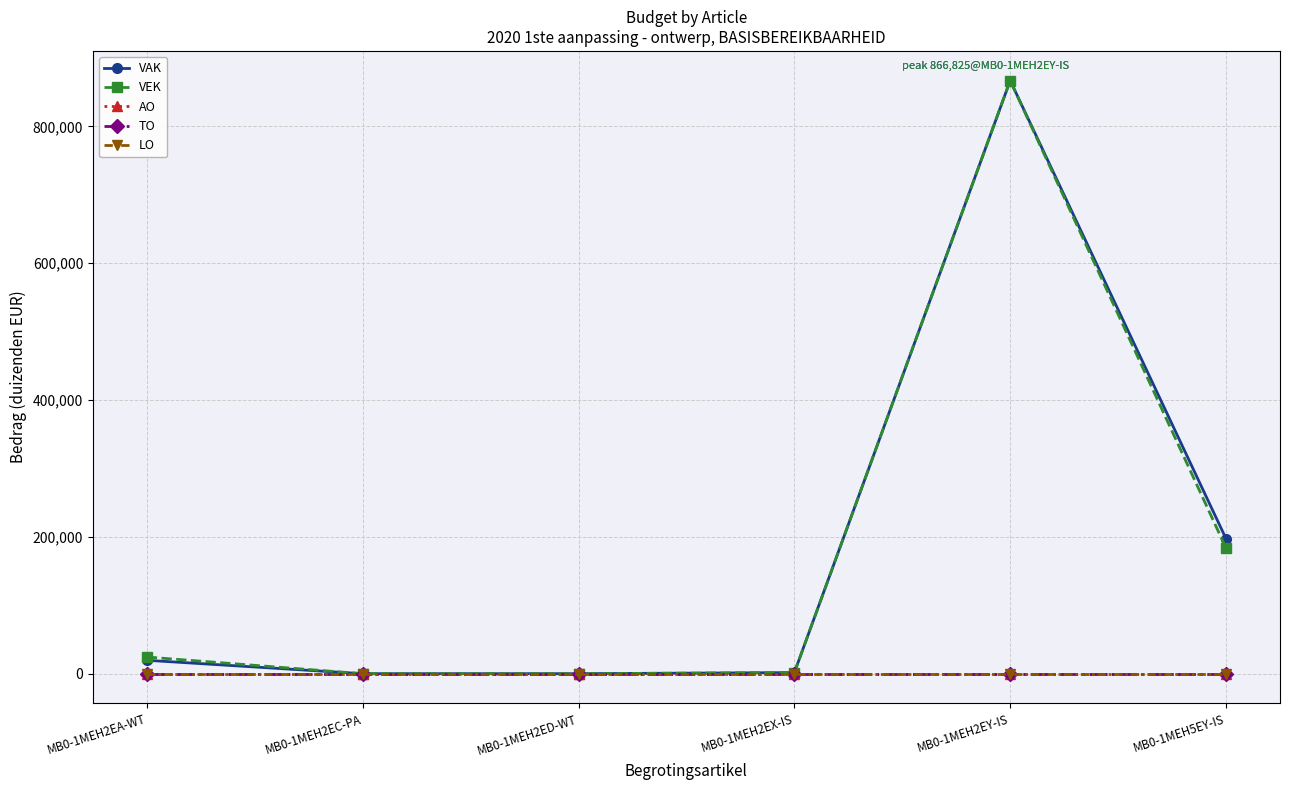

Which series has the largest range (max minus min)?

VAK